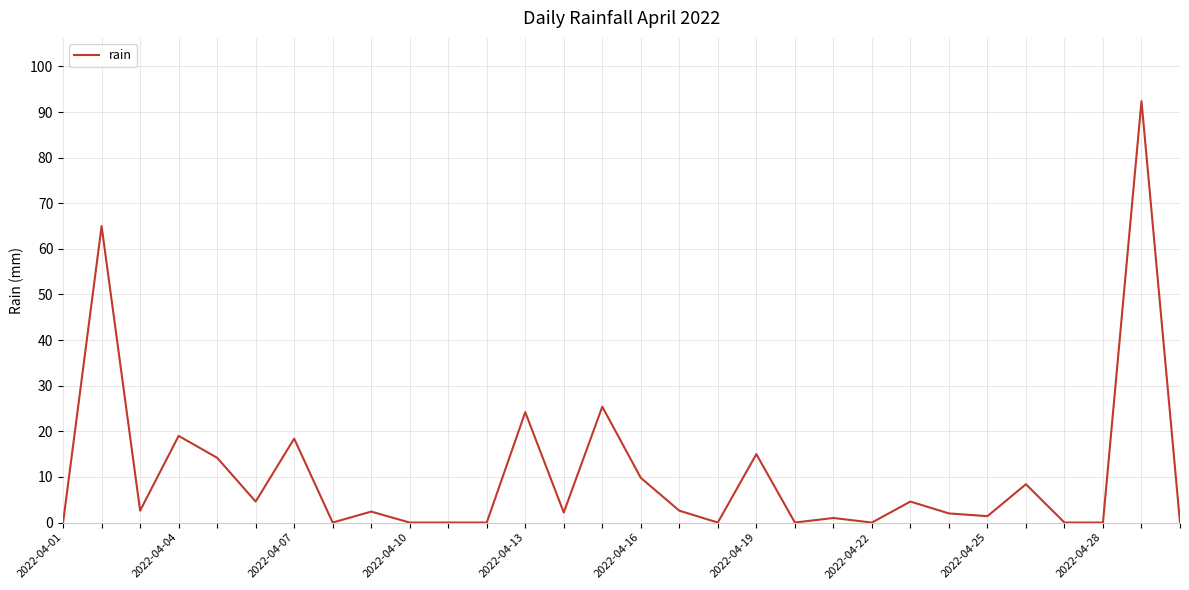

What is the maximum value shown in the chart?

92.4